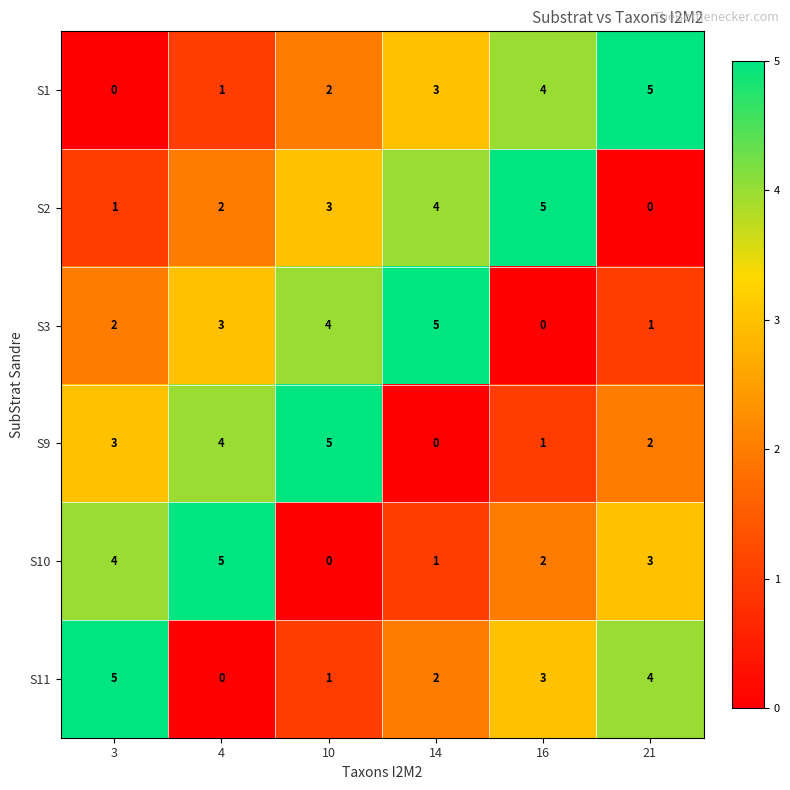

What is the difference between the maximum and minimum values in the S9 series?

5